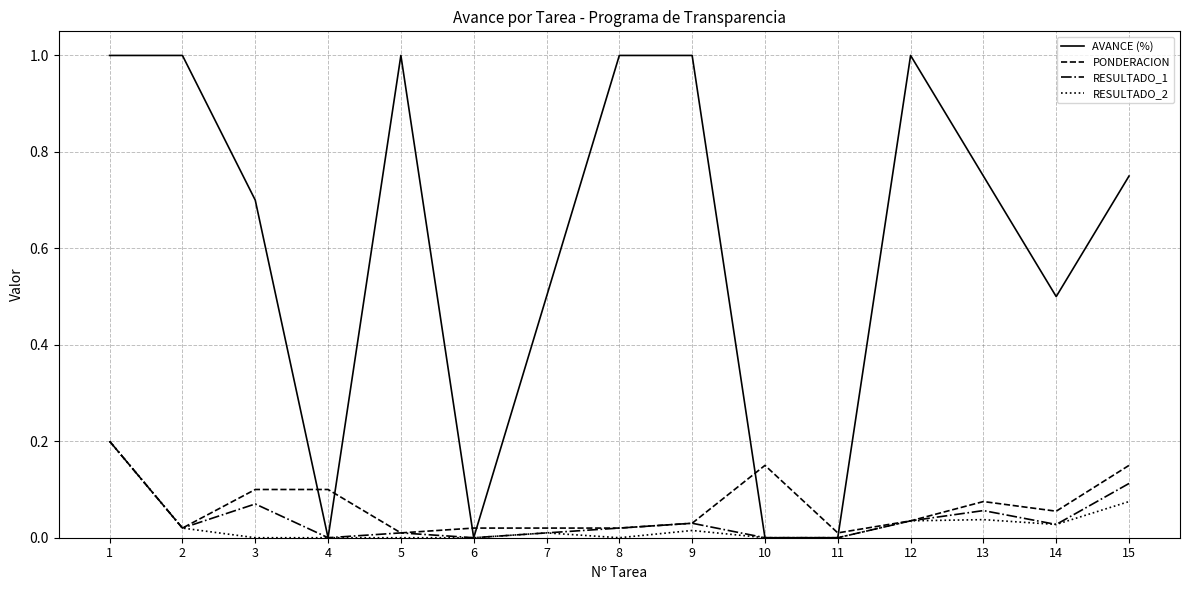

What is the spread (max minus min) of values at 8?

1.0